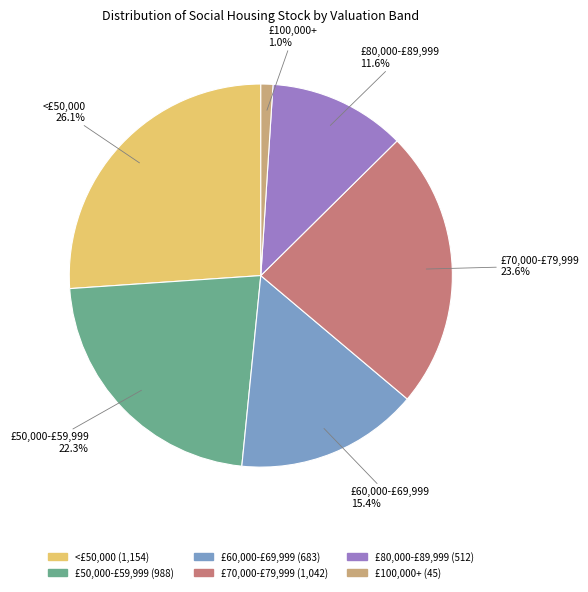

Is there any slice that represents more than half of the pie?

No